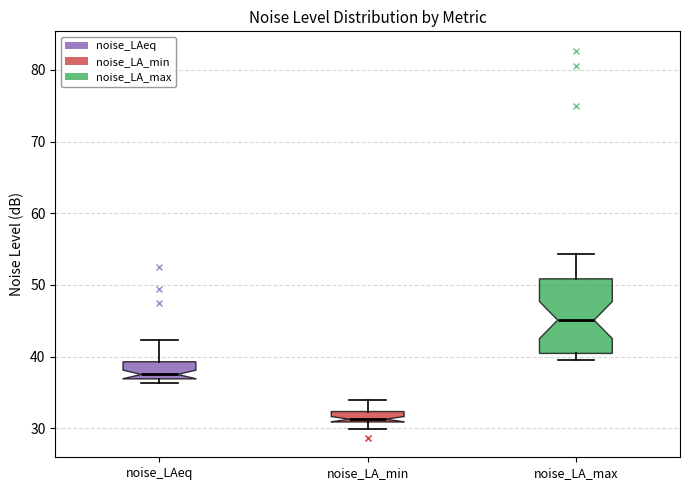

Where is the lower edge of the box for noise_LA_min on the y-axis? The values are not printed on the chart, so give them approximately, as read against the axis.

31